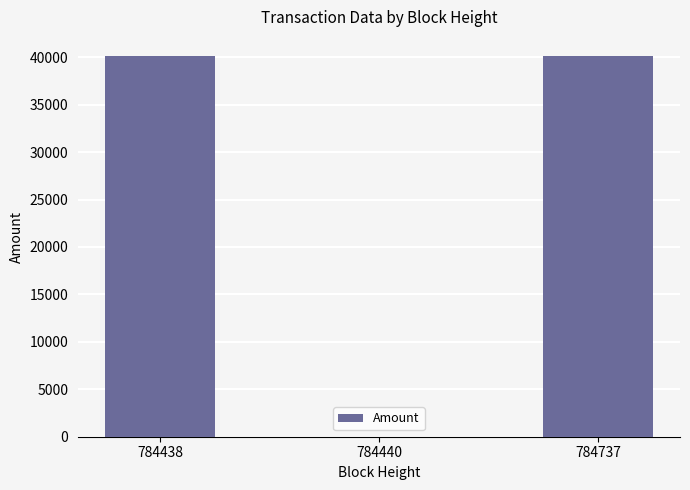

What is the sum of the values at 784737 and 784440?

40138.0